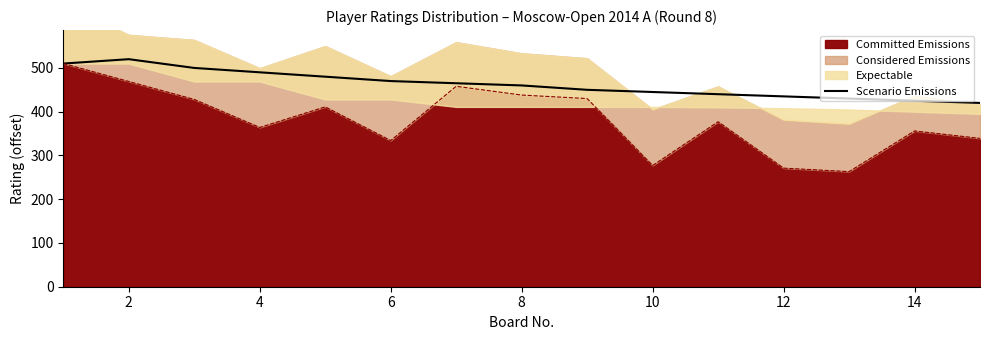

Reading left to right, extract all data points from this chart.

510	520	500	490	480	470	465	460	450	445	440	435	430	425	420